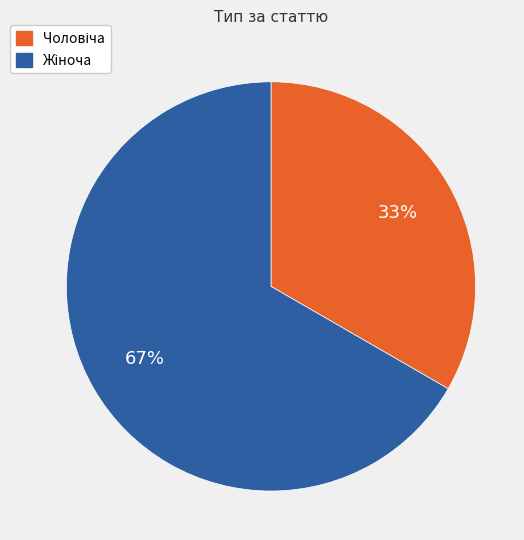

To the nearest percent, what is the average slice percentage?

50%